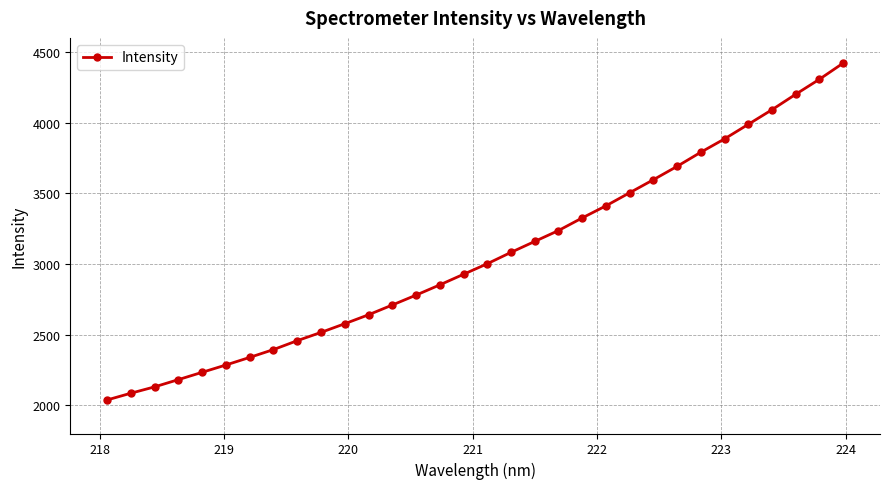

What is the value of the 4th point from the left?

2181.4